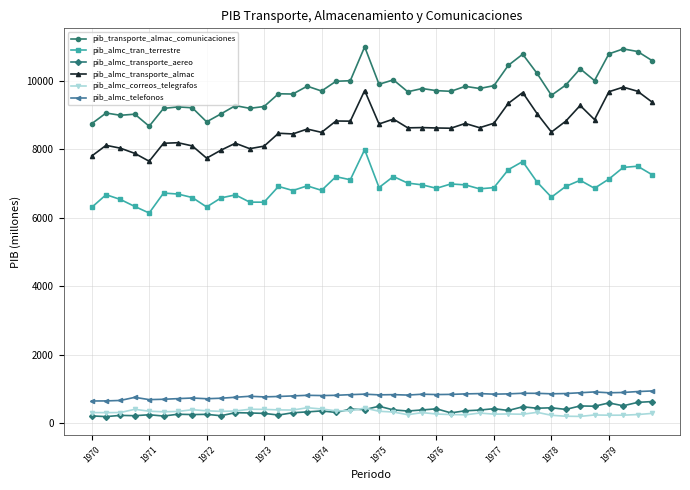

What is the value of the pib_transporte_almac_comunicaciones point at the 13th from the left?

9255